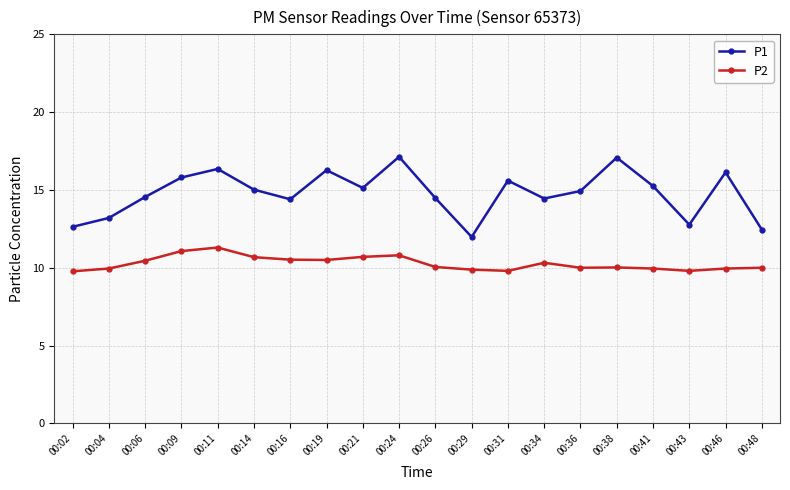

At 00:19, list the series in order from largest to smallest.

P1, P2